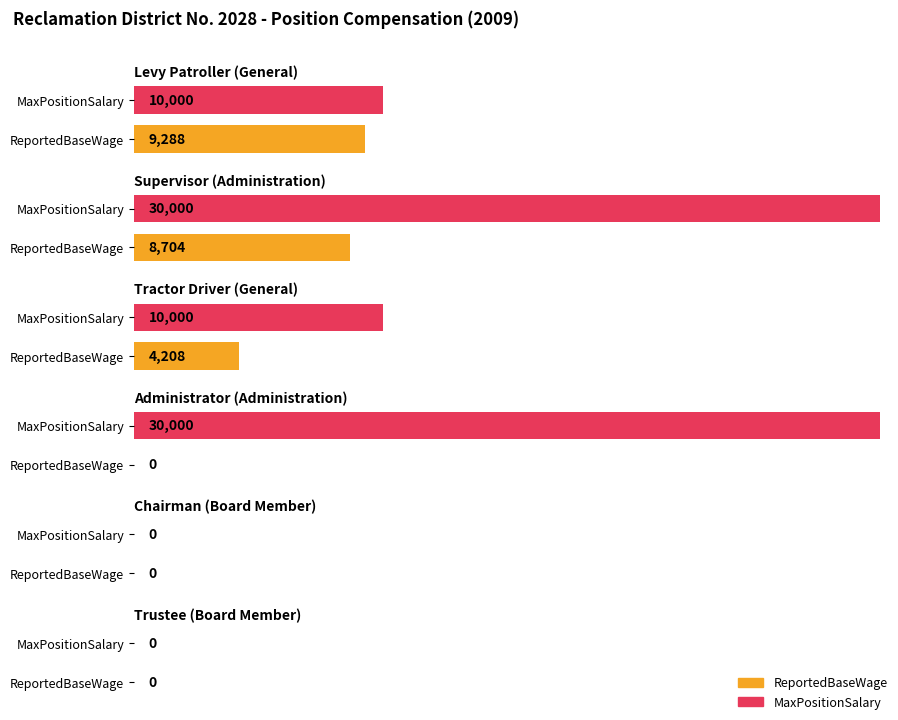

What position from the right is Supervisor?

5